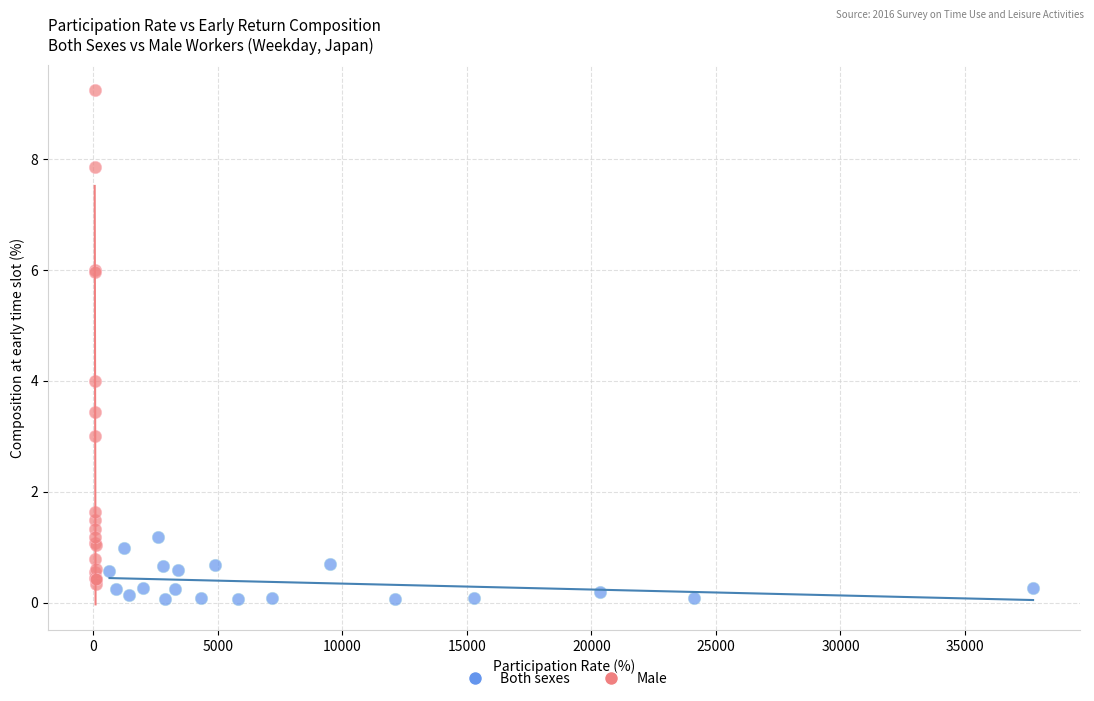

Which series reaches the minimum Y coordinate?

Both sexes